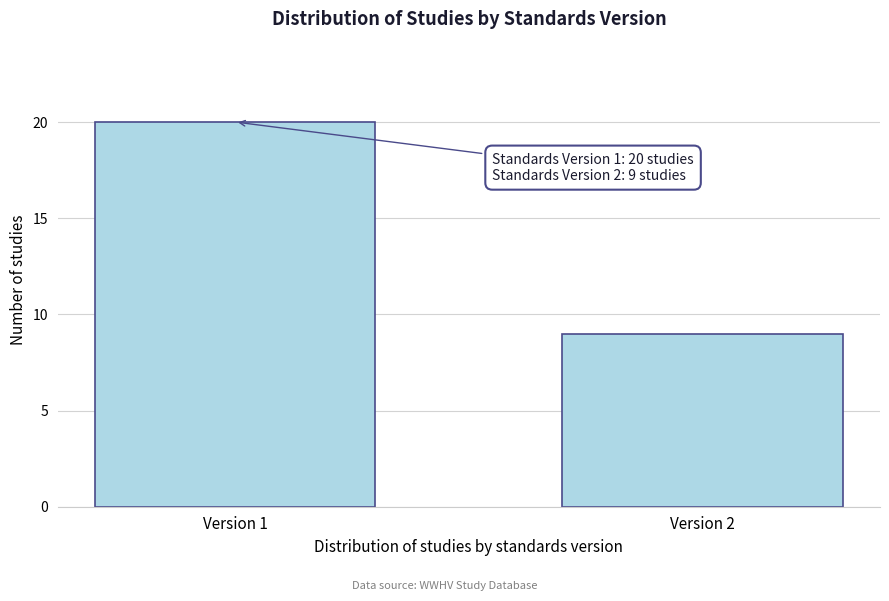

Reading left to right, what are all the values shown in this chart?

Version 1=20	Version 2=9